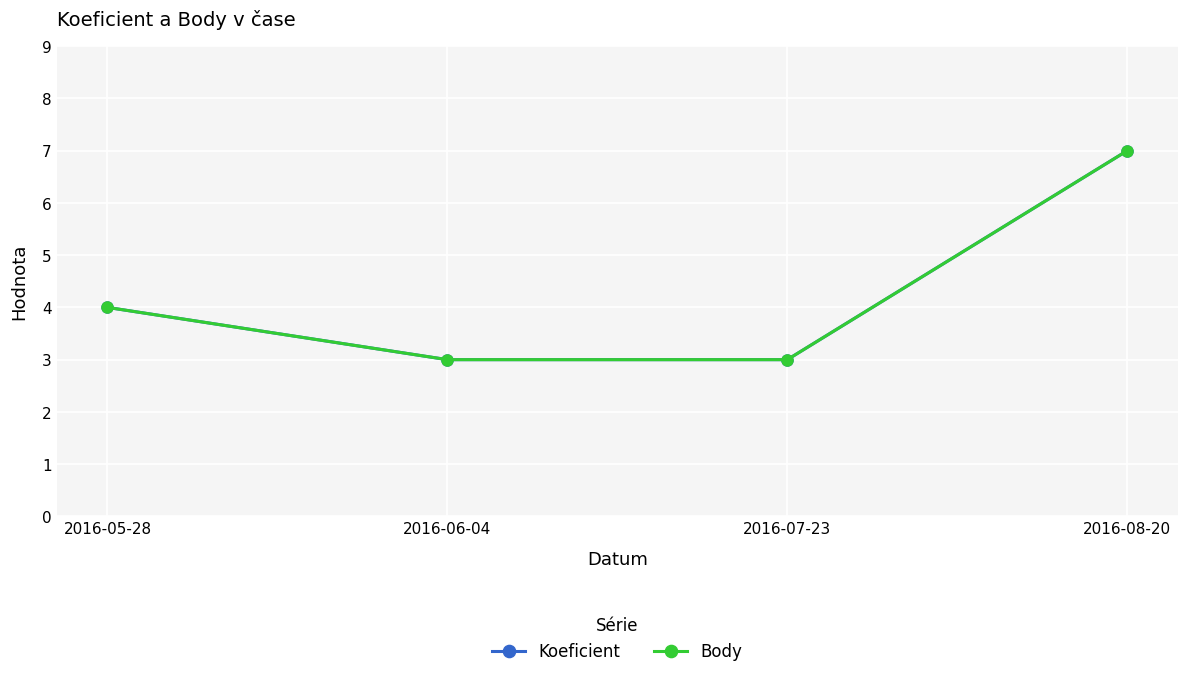

Does the chart have visible grid lines?

Yes